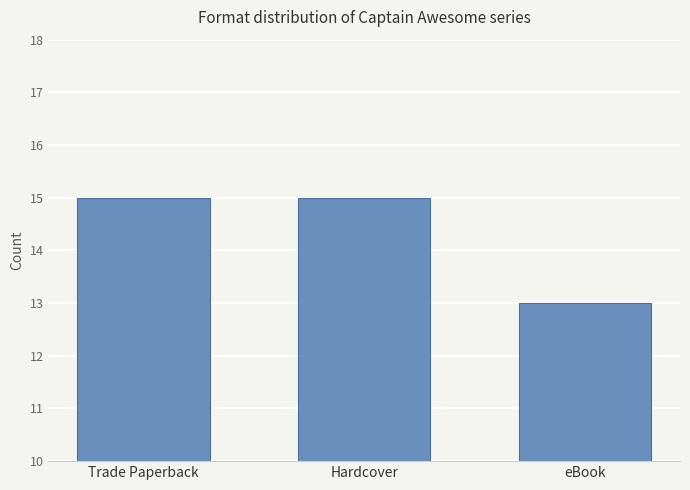

True or false: the data shows 15 at Hardcover.

True